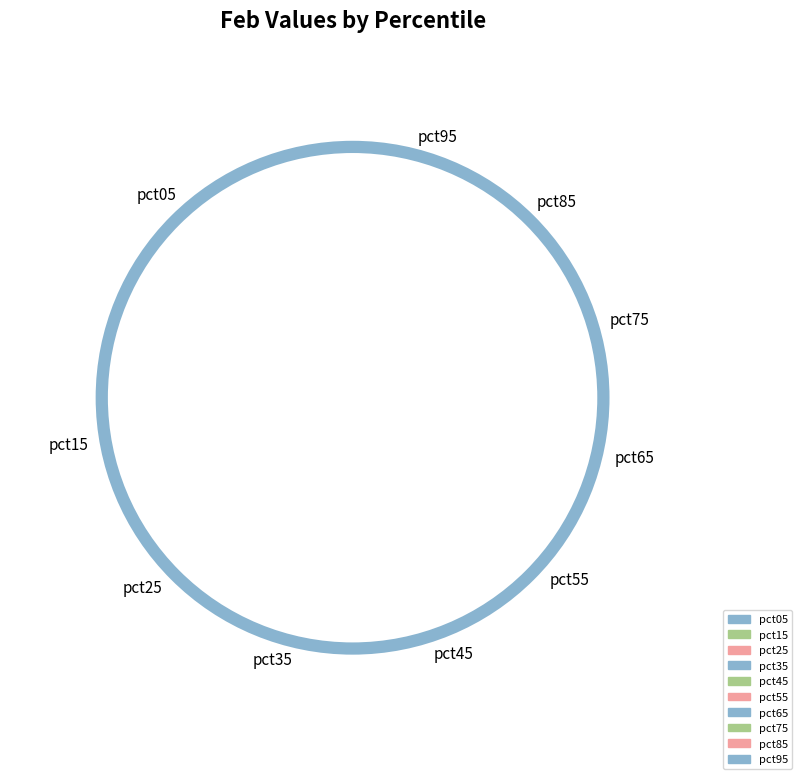

What percentage is the pct85 slice, to the nearest percent?

8%